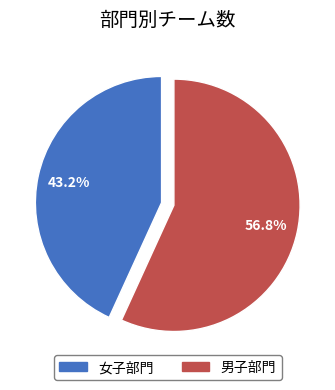

To the nearest percent, what is the difference between the 男子部門 and 女子部門 slice percentages?

14%